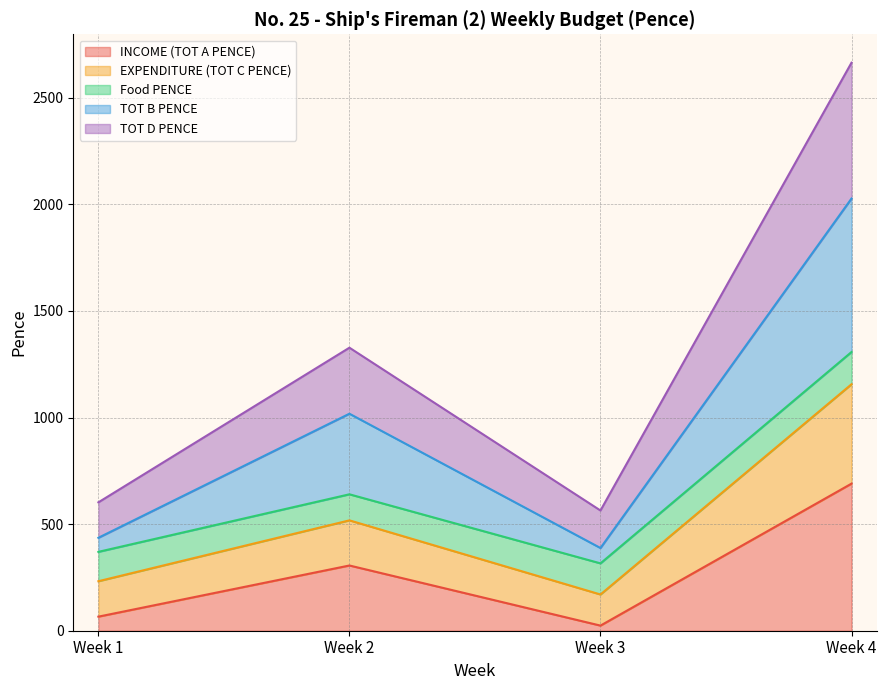

At which category is the sum across all series the highest?

Week 4